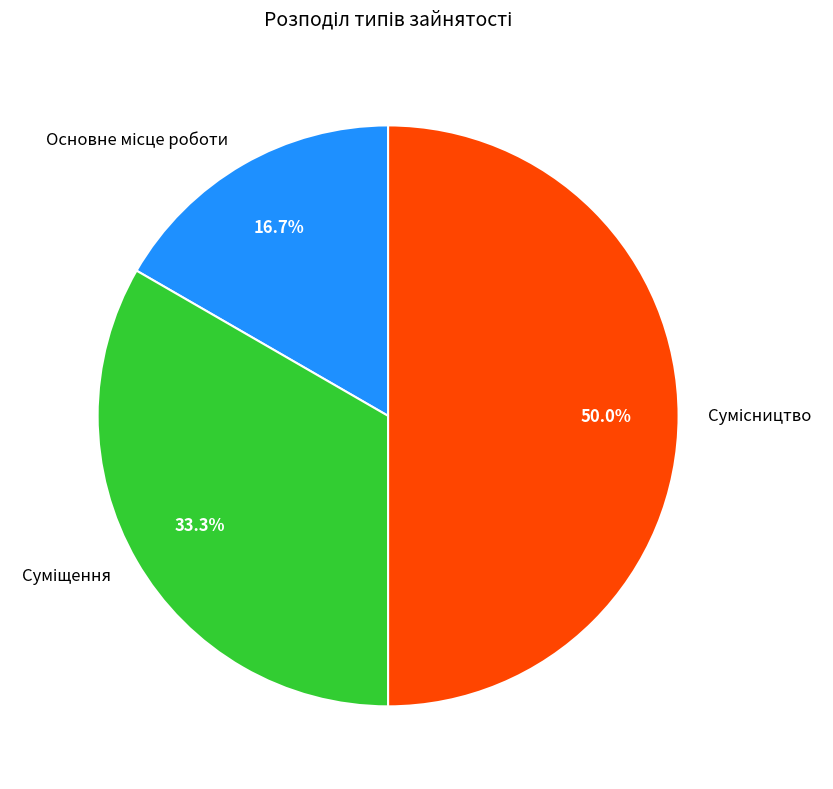

How many slices are in this pie chart?

3